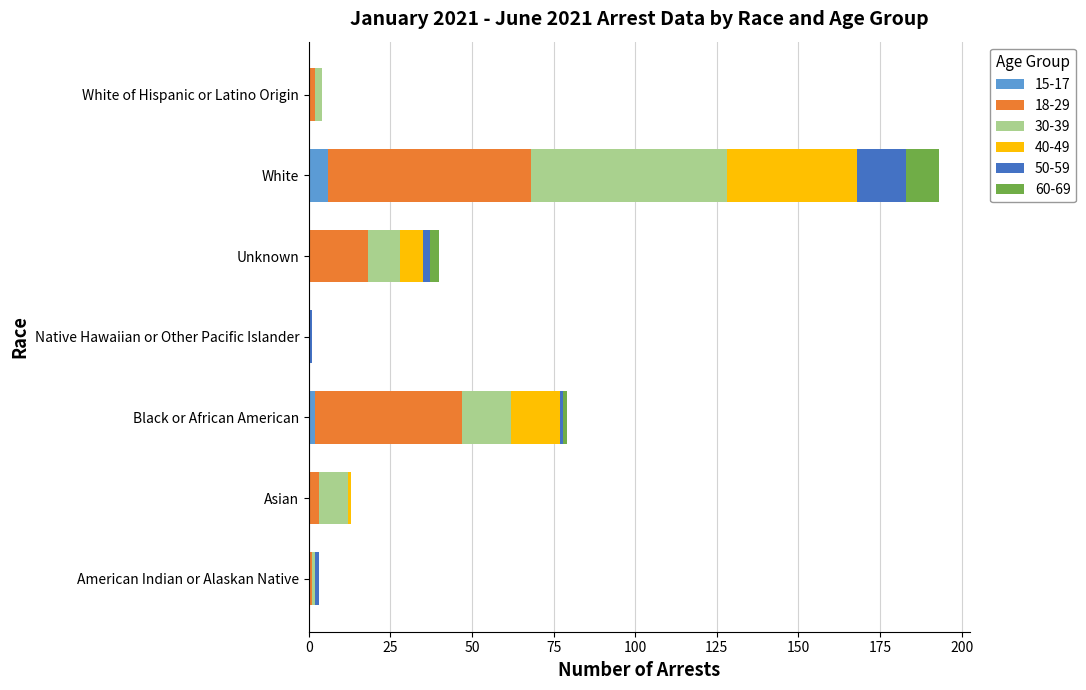

At which category is the sum across all series the highest?

White